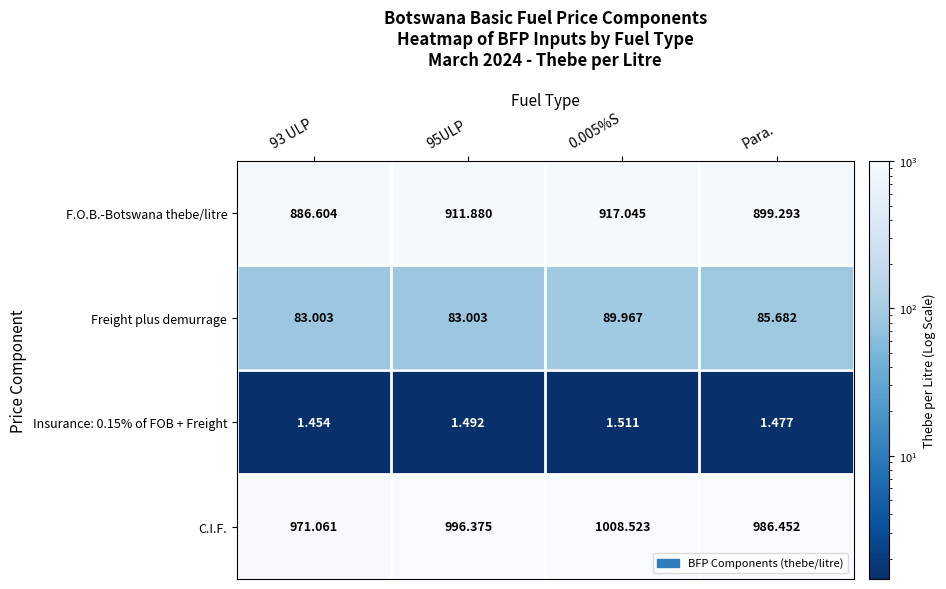

What is the total value across all series at Para.?

1972.9